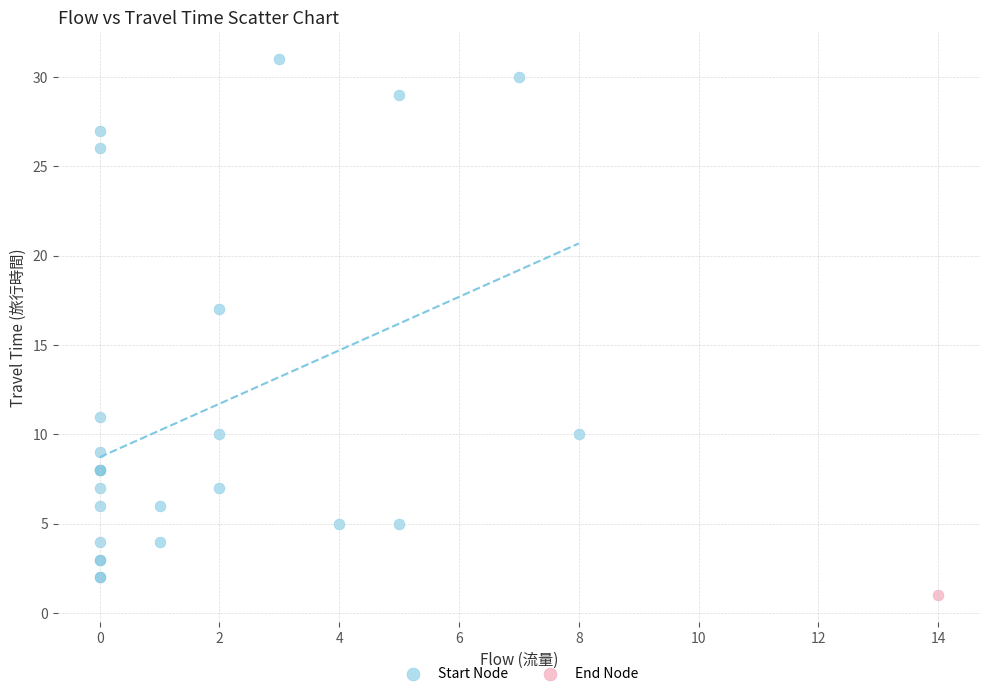

What are all the series names shown in the legend?

Start Node, End Node